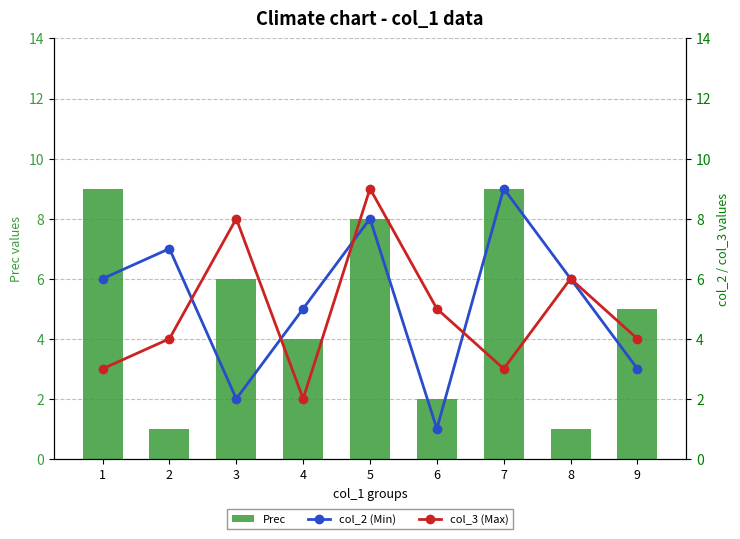

List the series in order of their peak value, highest first.

Prec, col_2 (Min), col_3 (Max)